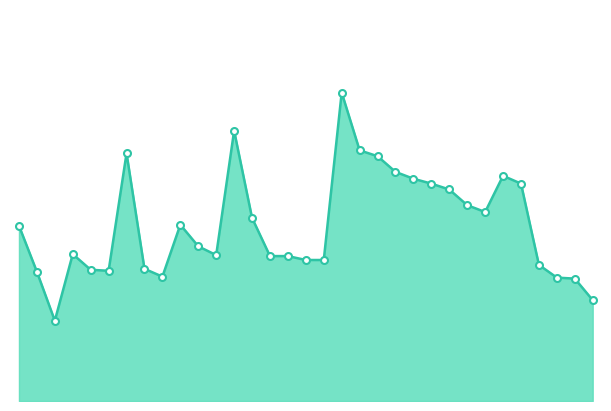

List the labels in order of value, largest first.

19, 13, 20, 7, 21, 22, 28, 23, 24, 29, 25, 26, 27, 14, 10, 1, 11, 4, 12, 15, 16, 17, 18, 30, 8, 5, 6, 2, 9, 31, 32, 33, 3